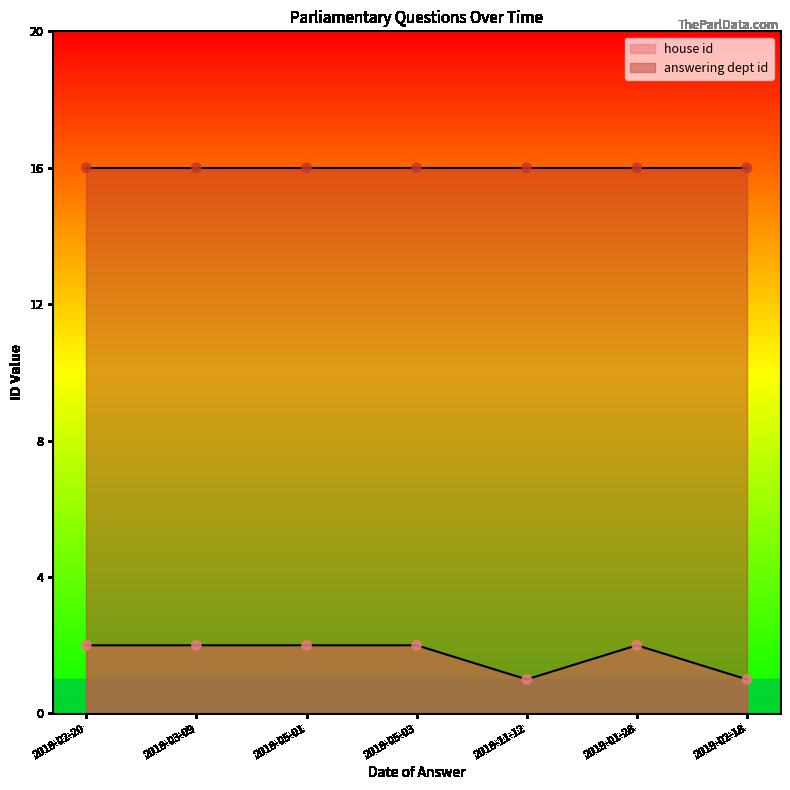

What are all the series names shown in the legend?

house id, answering dept id